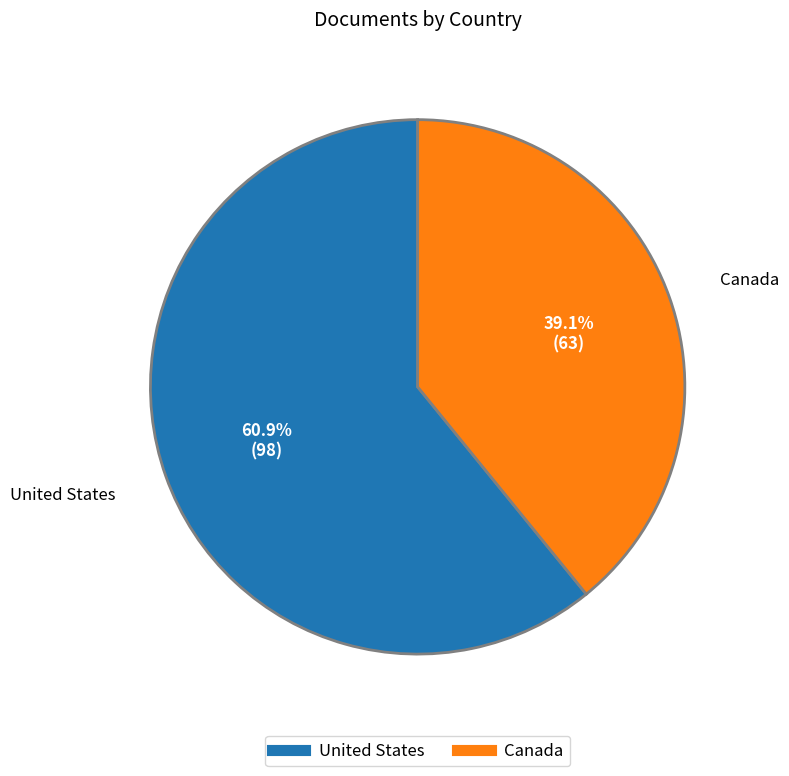

Which category has the biggest portion of the pie?

United States